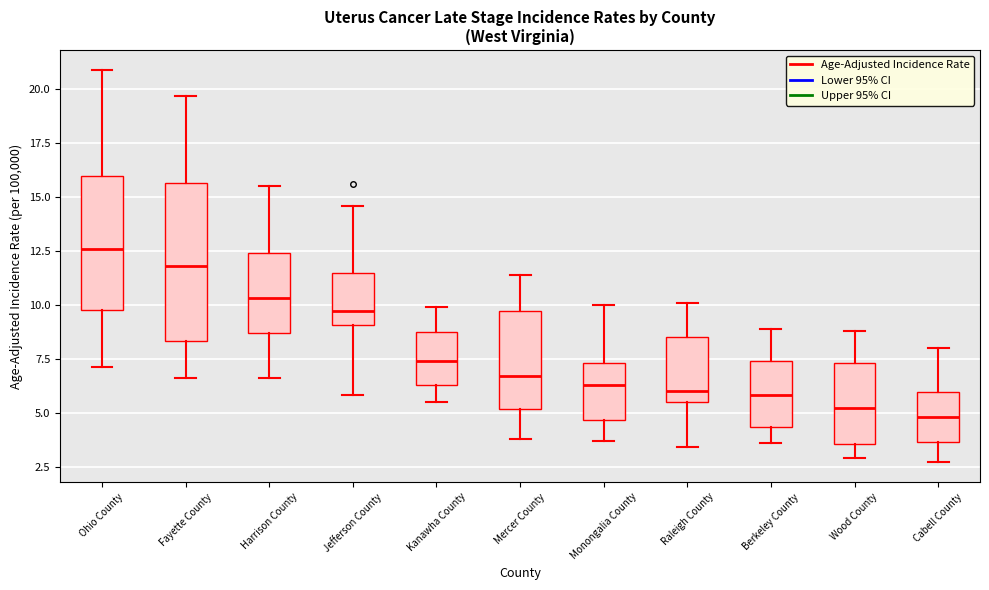

Reading left to right, transcribe this box plot: for each box, give where its median line is, the range the box spans, and where its two whiskers end, as read against the y-axis. The values are not printed on the chart, so give them approximately, as read against the axis.

Ohio County: median 12.5, box 10.0 to 16.0, whiskers 7.0 to 21.0
Fayette County: median 12.0, box 8.5 to 15.5, whiskers 6.5 to 19.5
Harrison County: median 10.5, box 8.5 to 12.5, whiskers 6.5 to 15.5
Jefferson County: median 9.5, box 9.0 to 11.5, whiskers 6.0 to 14.5
Kanawha County: median 7.5, box 6.5 to 8.5, whiskers 5.5 to 10.0
Mercer County: median 6.5, box 5.0 to 9.5, whiskers 4.0 to 11.5
Monongalia County: median 6.5, box 4.5 to 7.5, whiskers 3.5 to 10.0
Raleigh County: median 6.0, box 5.5 to 8.5, whiskers 3.5 to 10.0
Berkeley County: median 6.0, box 4.5 to 7.5, whiskers 3.5 to 9.0
Wood County: median 5.0, box 3.5 to 7.5, whiskers 3.0 to 9.0
Cabell County: median 5.0, box 3.5 to 6.0, whiskers 2.5 to 8.0